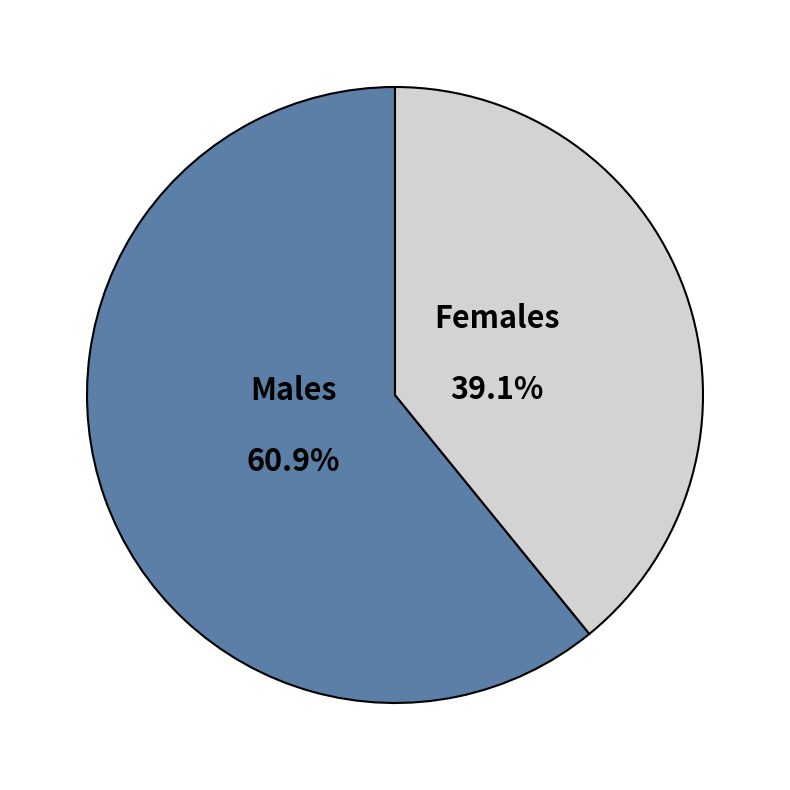

What is the largest slice in the pie chart?

Males